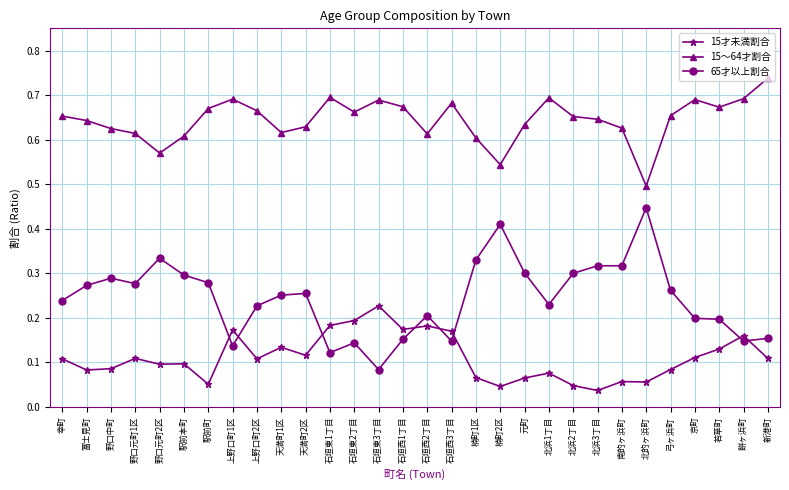

True or false: 15才未満割合 and 65才以上割合 cross at least once.

True